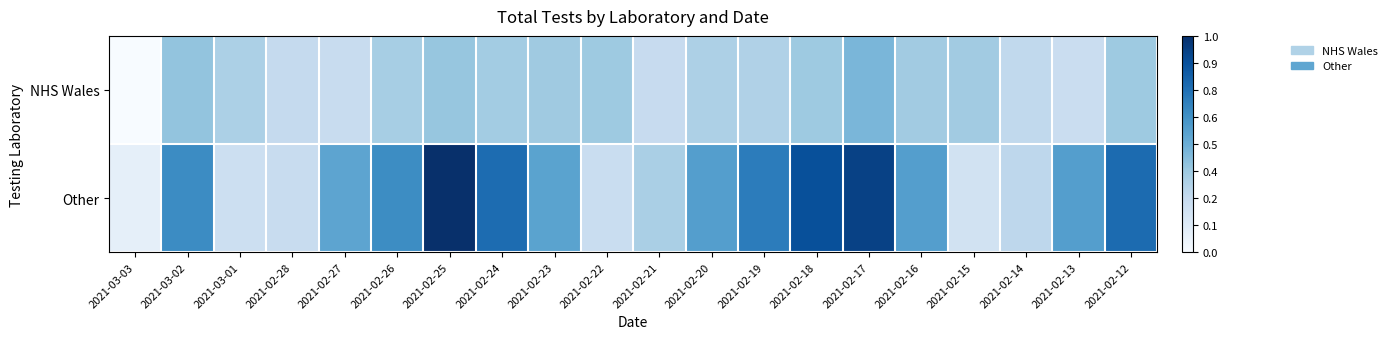

At how many categories does at least one series exceed 0?

20